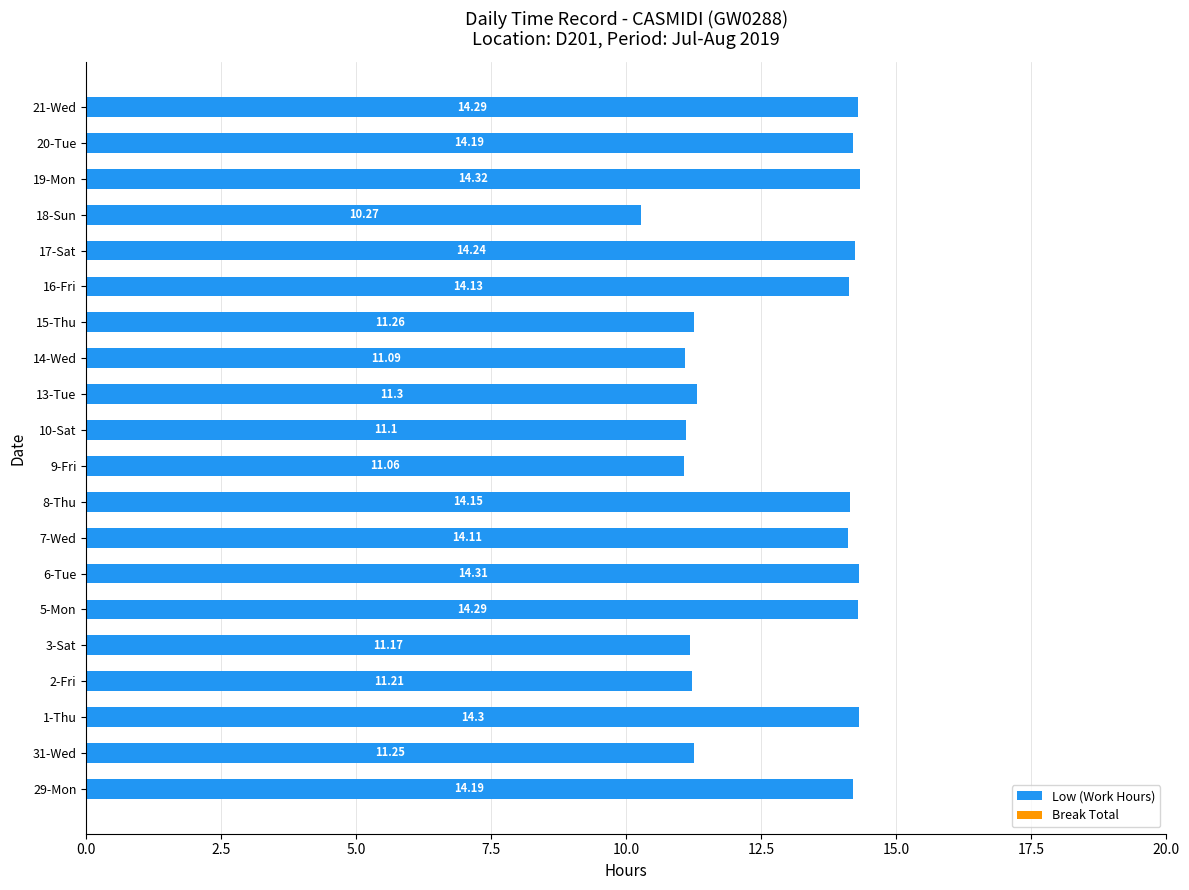

Which has a higher value, 19-Mon or 31-Wed?

19-Mon